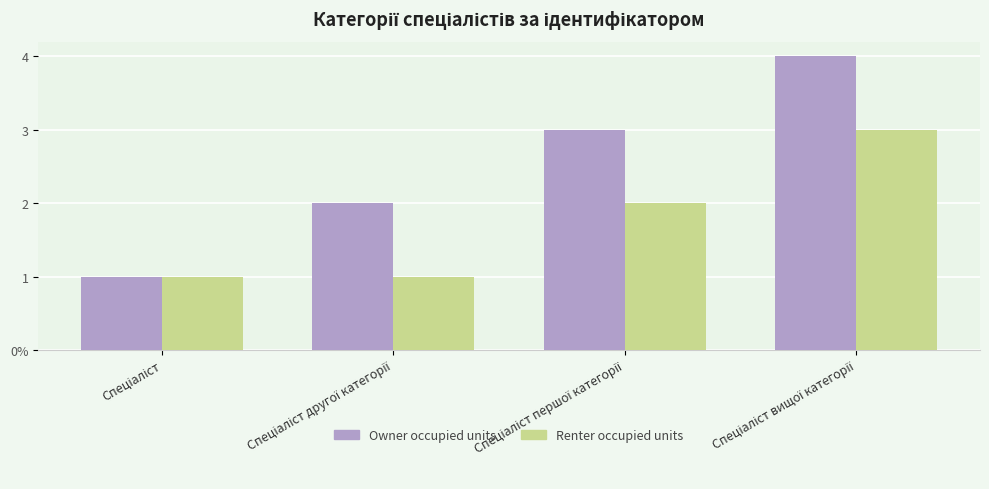

What is the label of the 2nd bar from the left?

Спеціаліст другої категорії